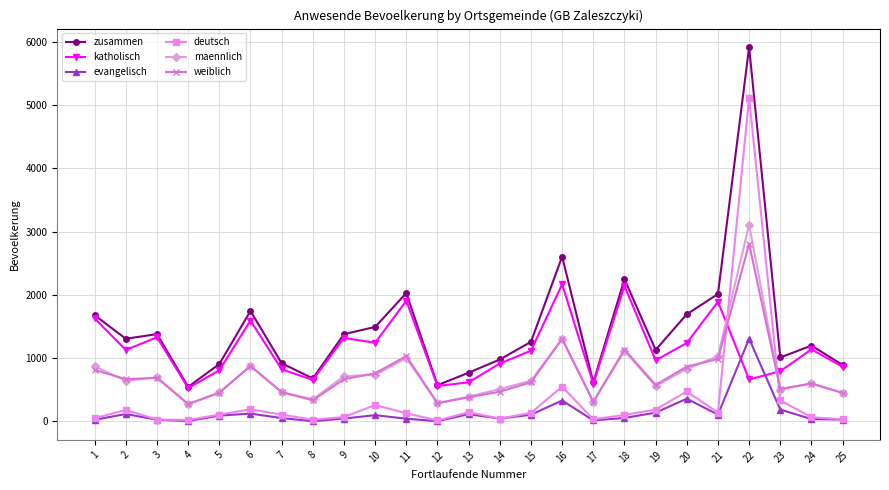

Where does the maennlich series first go above 639?

1